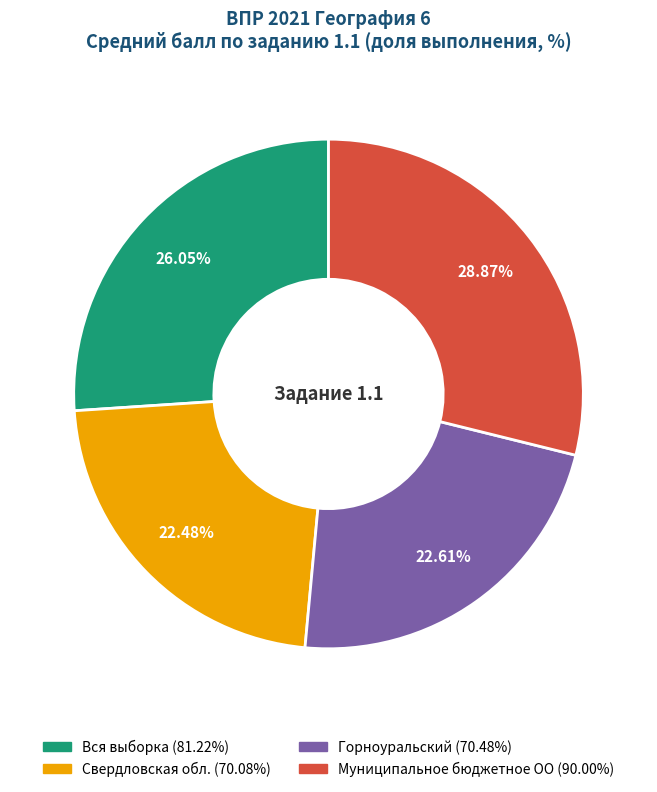

To the nearest percent, what is the difference between the largest and smallest slice percentages?

6%